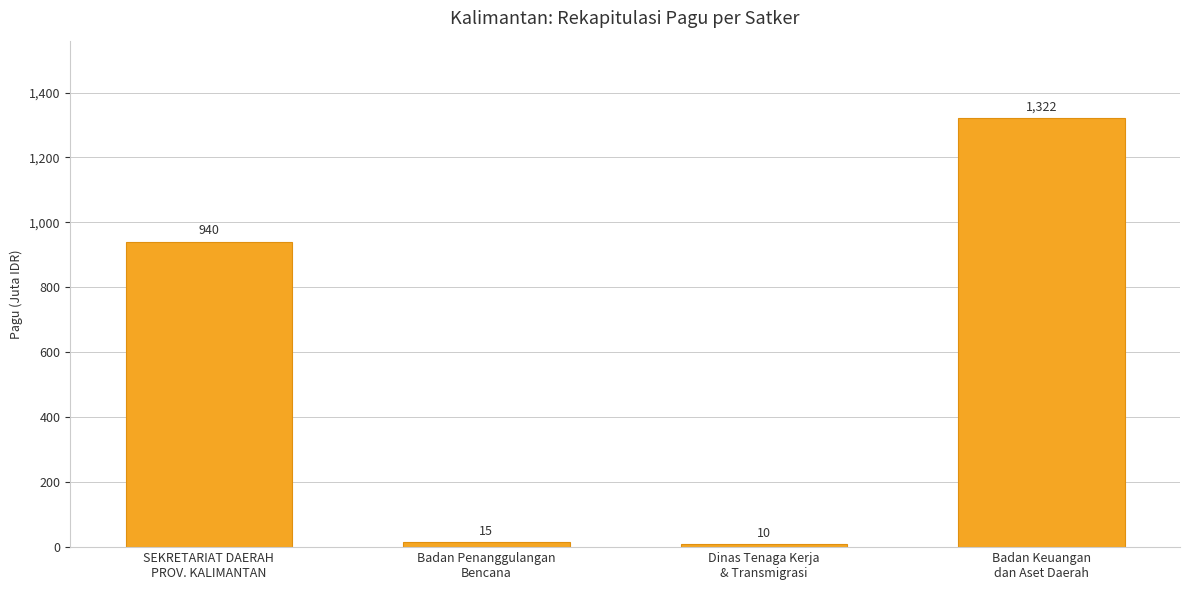

What is the approximate value at SEKRETARIAT DAERAH
PROV. KALIMANTAN?

940.3